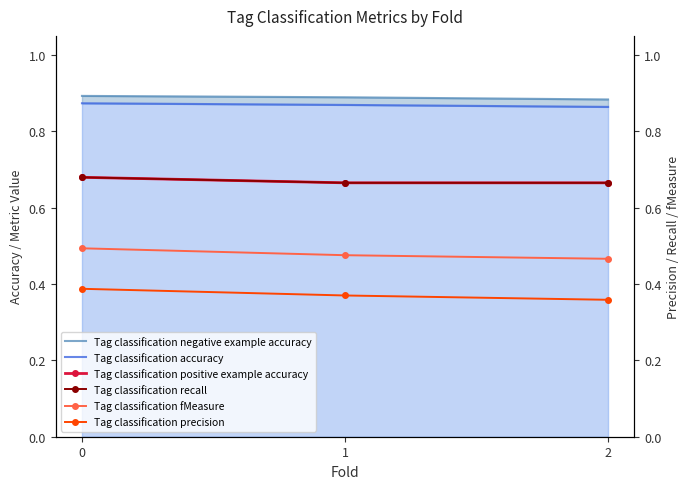

Reading left to right, transcribe all the data shown in this chart.

Tag classification negative example accuracy: 0.9	0.9	0.9
Tag classification accuracy: 0.9	0.9	0.9
Tag classification positive example accuracy: 0.7	0.7	0.7
Tag classification recall: 0.7	0.7	0.7
Tag classification fMeasure: 0.5	0.5	0.5
Tag classification precision: 0.4	0.4	0.4